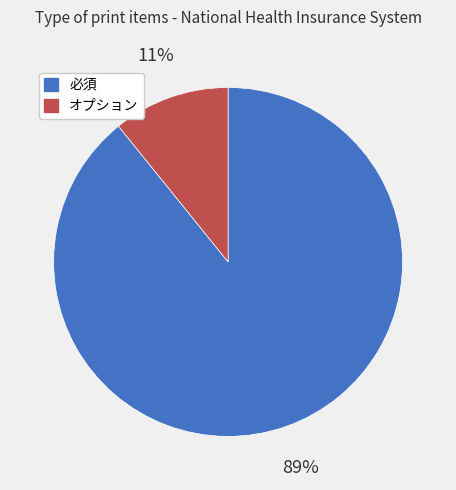

To the nearest percent, what portion does 必須 represent?

89%